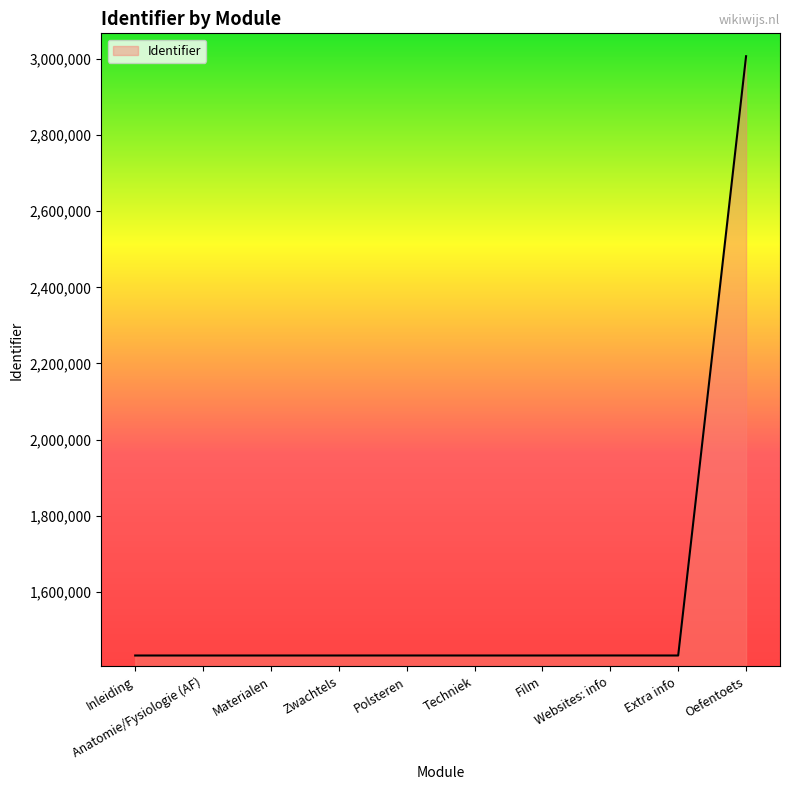

What is the difference between the maximum and minimum values?

1574267